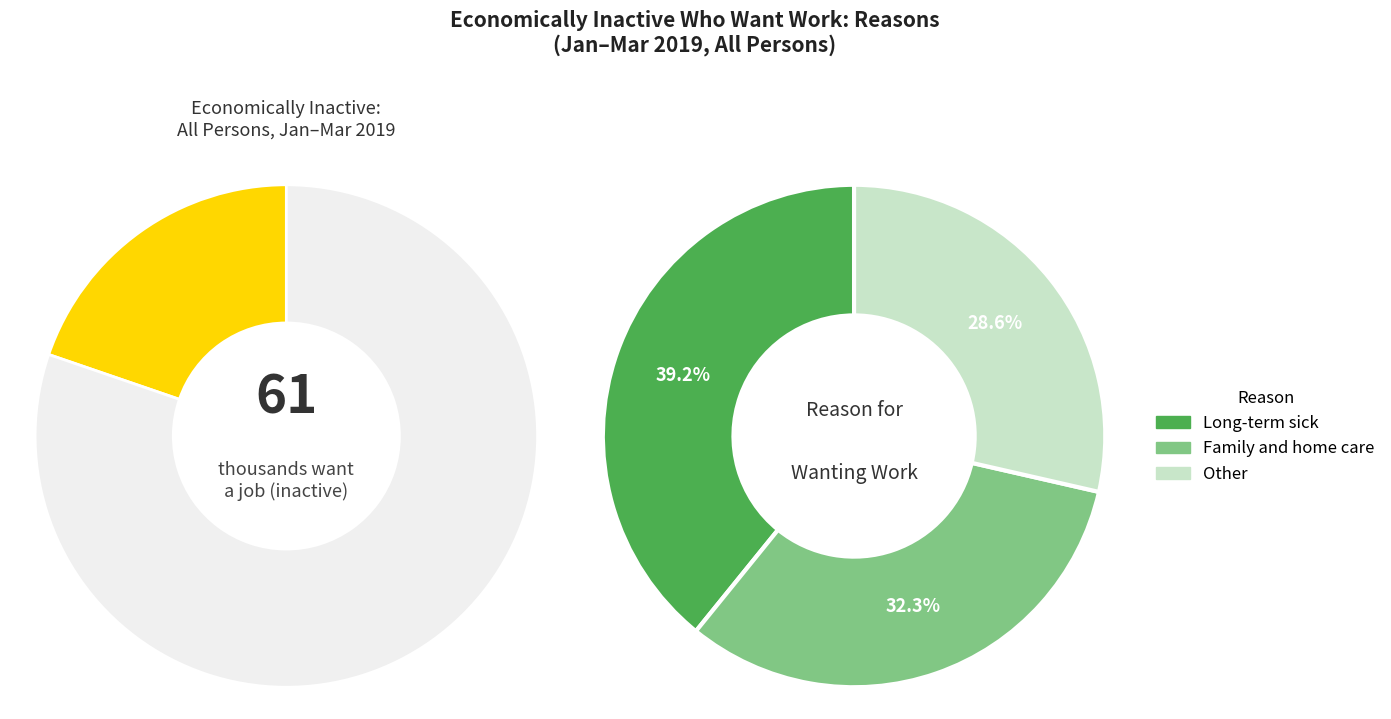

The Long-term sick slice represents 29% of the pie. True or false?

False